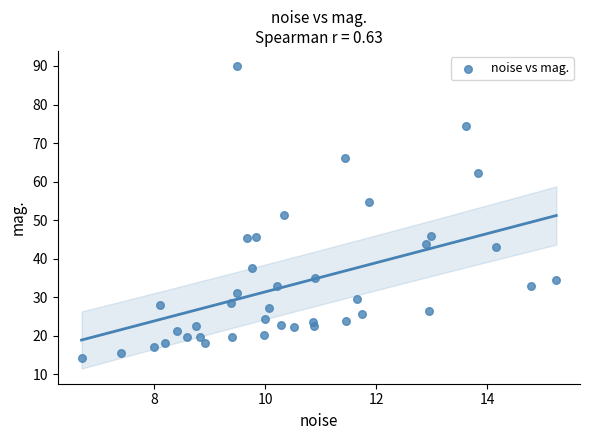

What is the range of Y values (max minus min)?

75.7